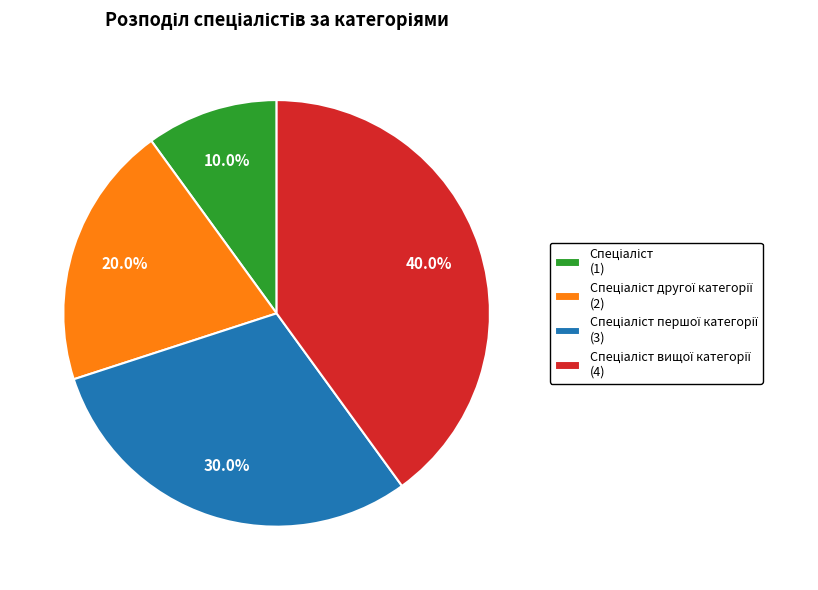

Is there a majority slice in this chart?

No